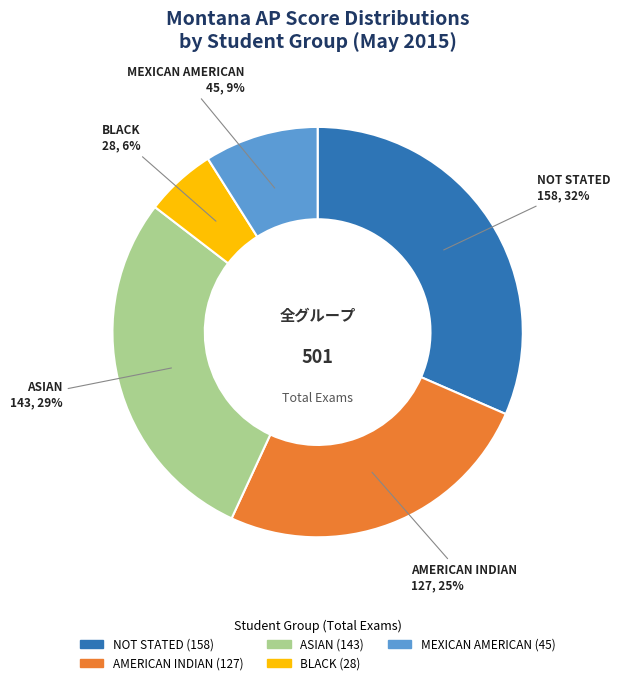

True or false: NOT STATED accounts for 17% of the total.

False